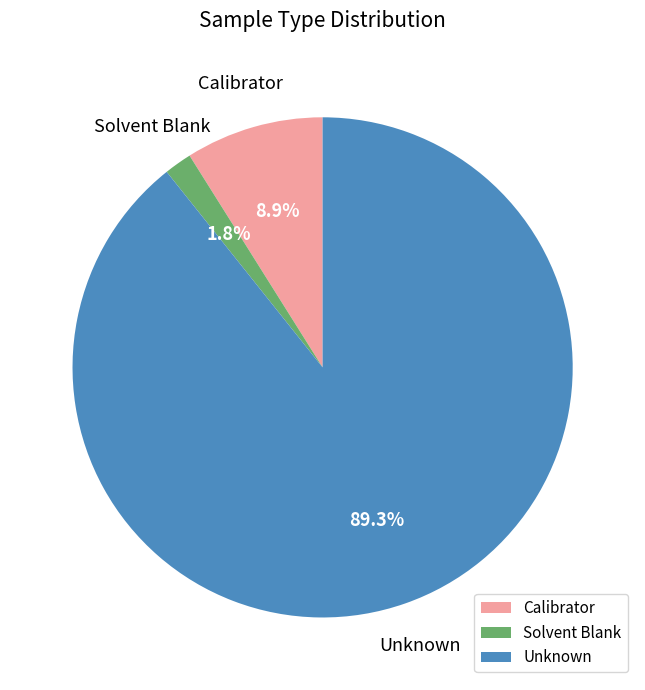

Which slice is the smallest?

Solvent Blank